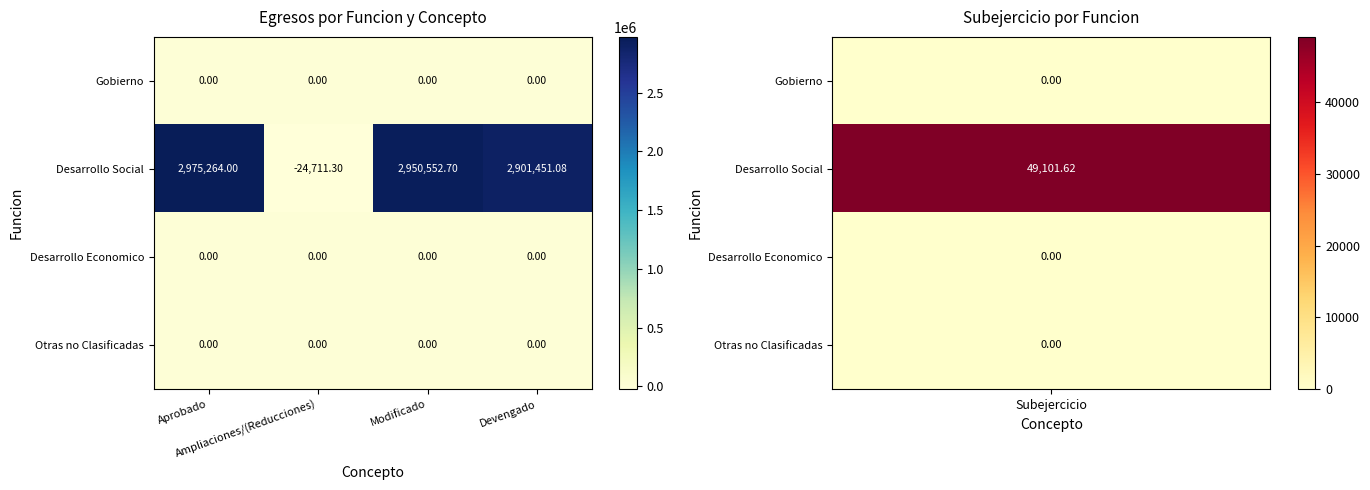

Which series has the largest total across all categories?

Desarrollo Social